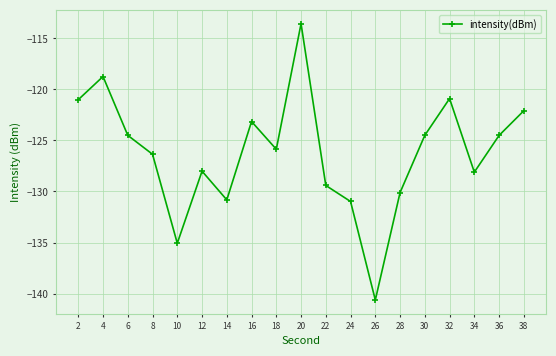

At which category does the chart reach its minimum across all series?

26